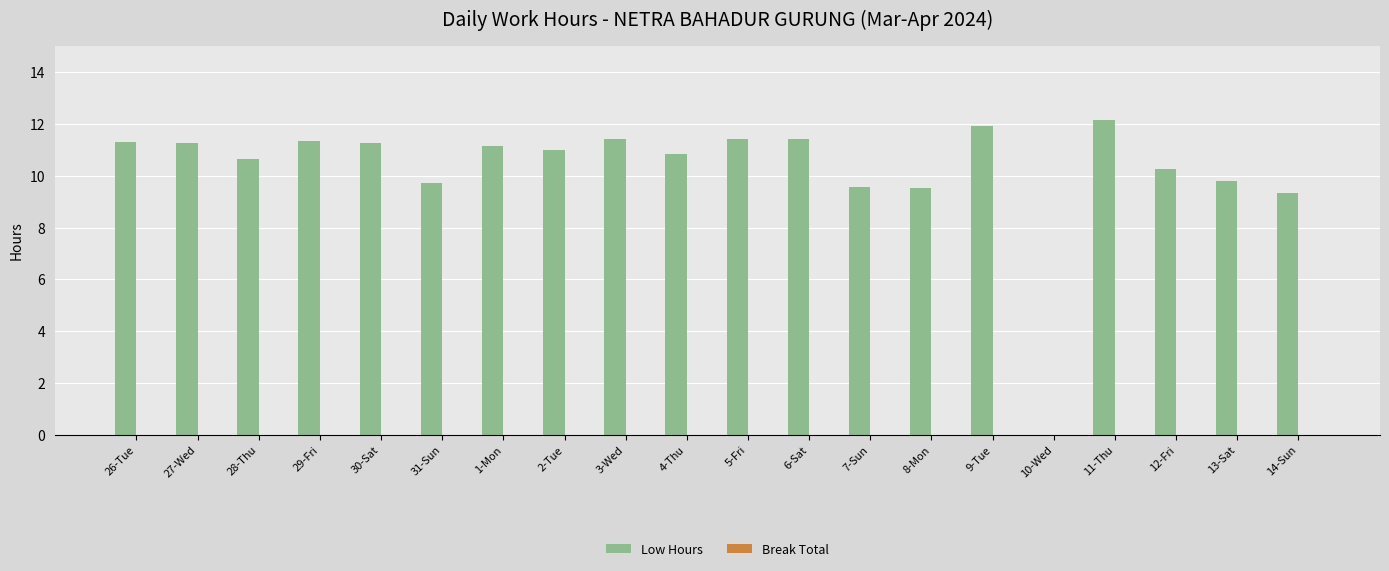

Read the value at 6-Sat.

11.4